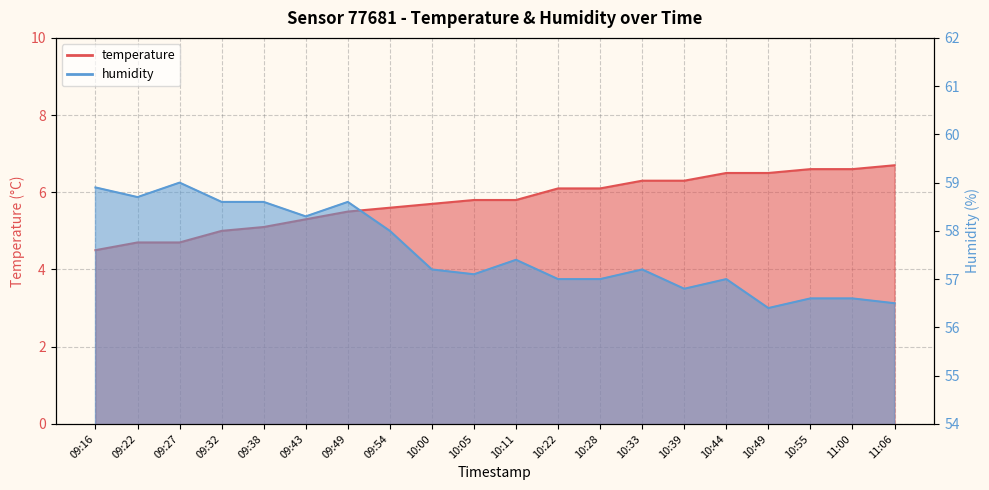

What is the total value across all series at 09:16?

63.4